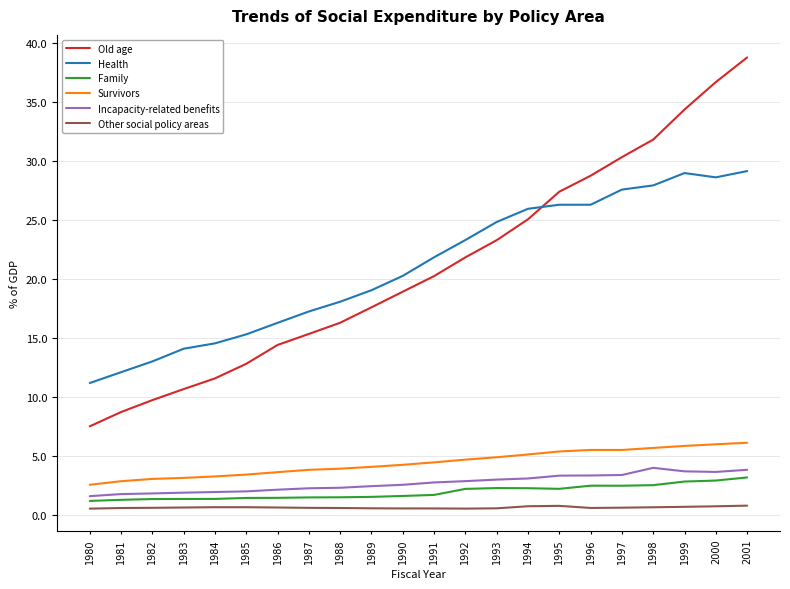

What is the difference between the Survivors values at 1984 and 1983?

0.1